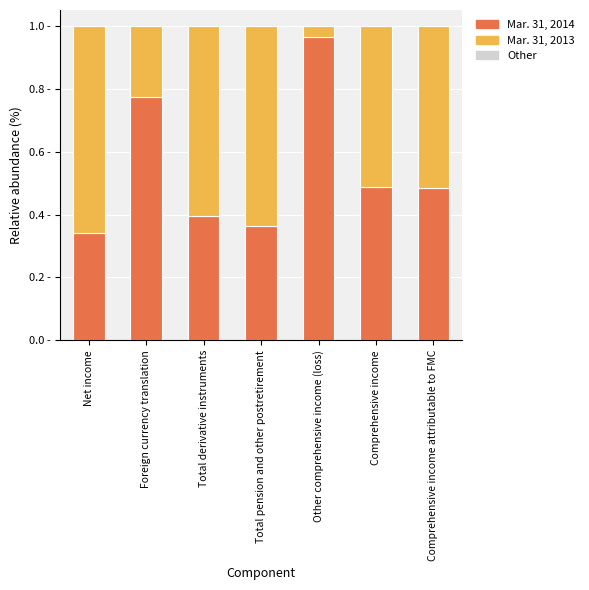

The value of Mar. 31, 2014 at Net income is 0.3. True or false?

True